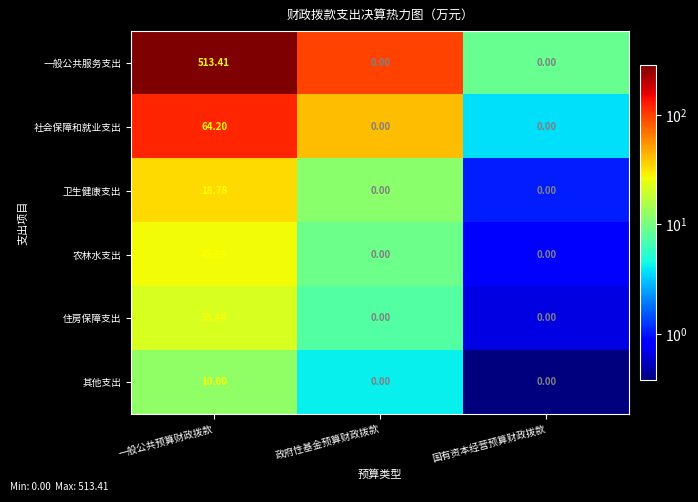

Which series has the widest spread of values?

一般公共服务支出